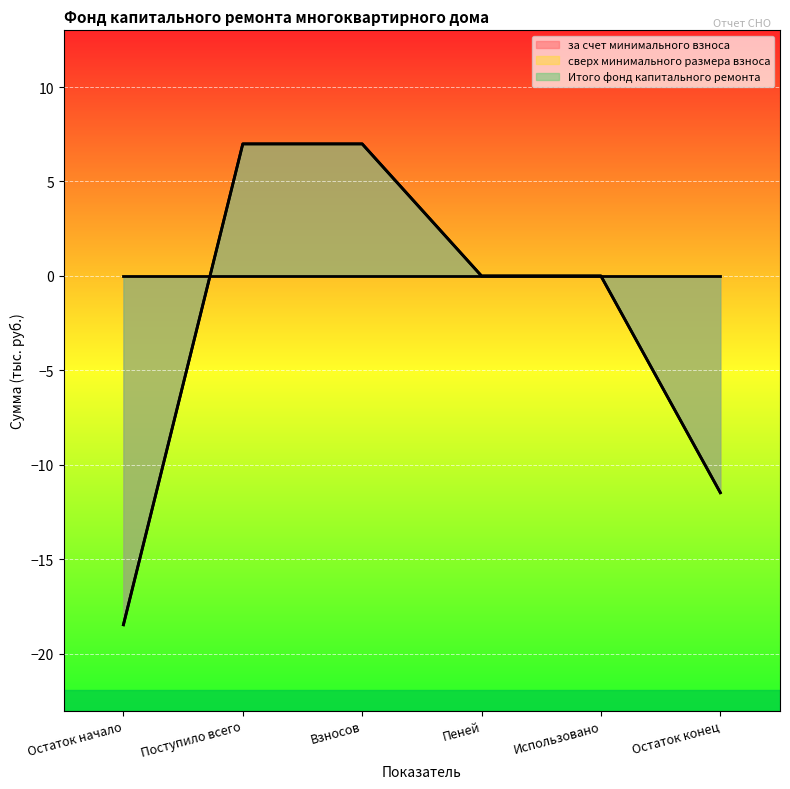

Does the chart display data point markers on the line(s)?

No